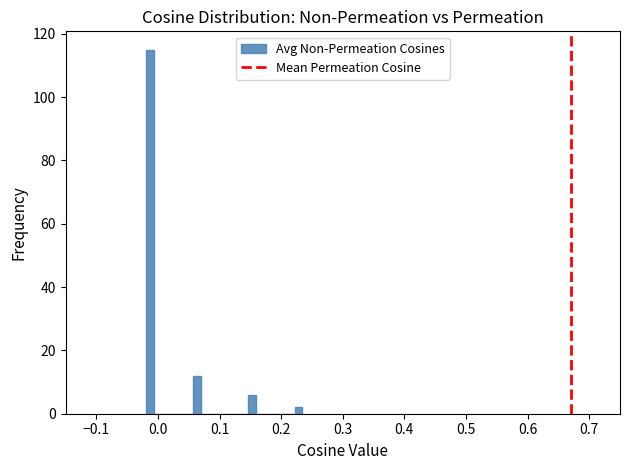

Around what value on the x-axis is the tallest bar? Give the approximate position of its centre, as read against the axis.

-0.01